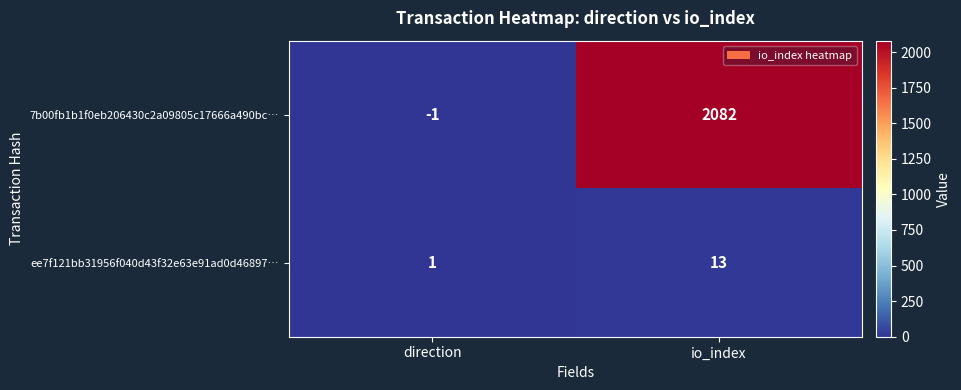

Is it true that ee7f121bb31956f040d43f32e63e91ad0d46897… equals 4 at io_index?

False